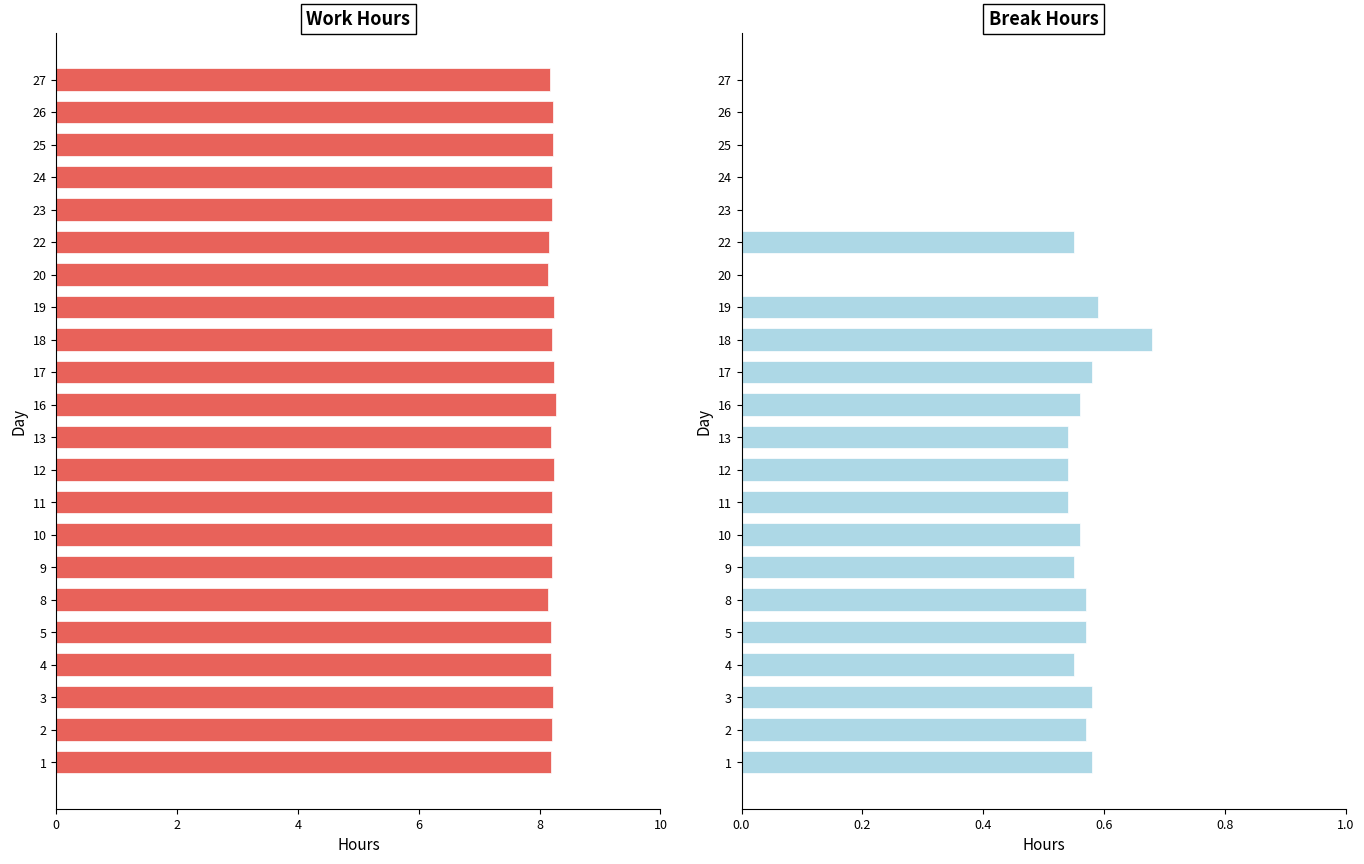

How many bars are there in each group?

2